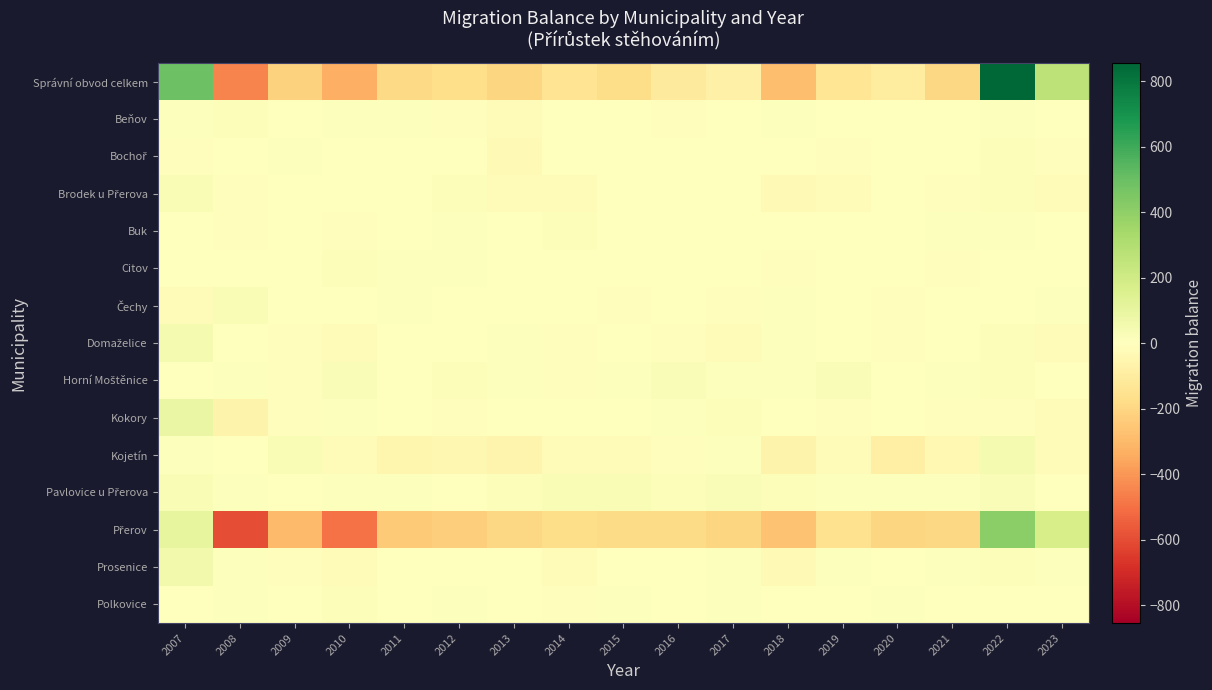

Which series has the widest spread of values?

Správní obvod celkem